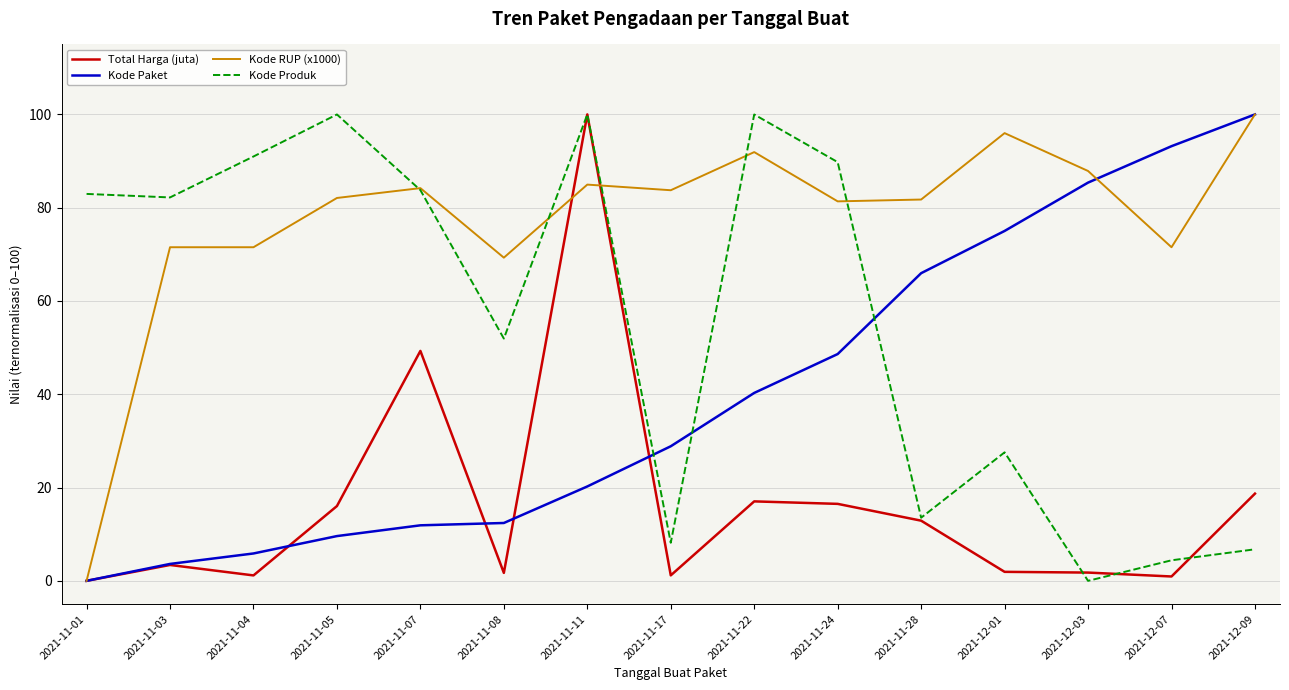

What position from the left is 2021-12-09?

15